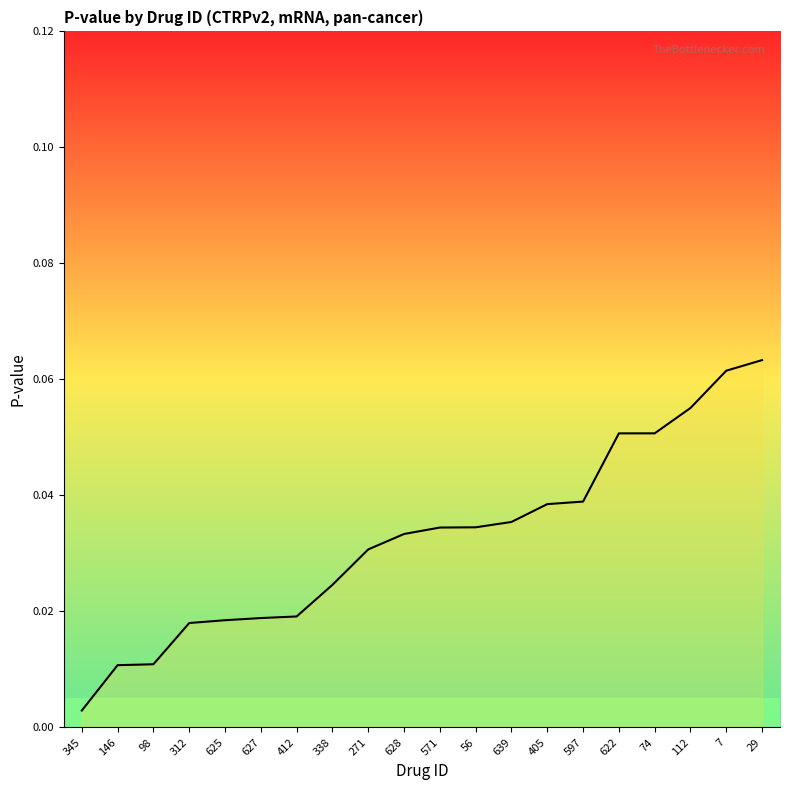

True or false: the data shows 0.1 at 597.

False